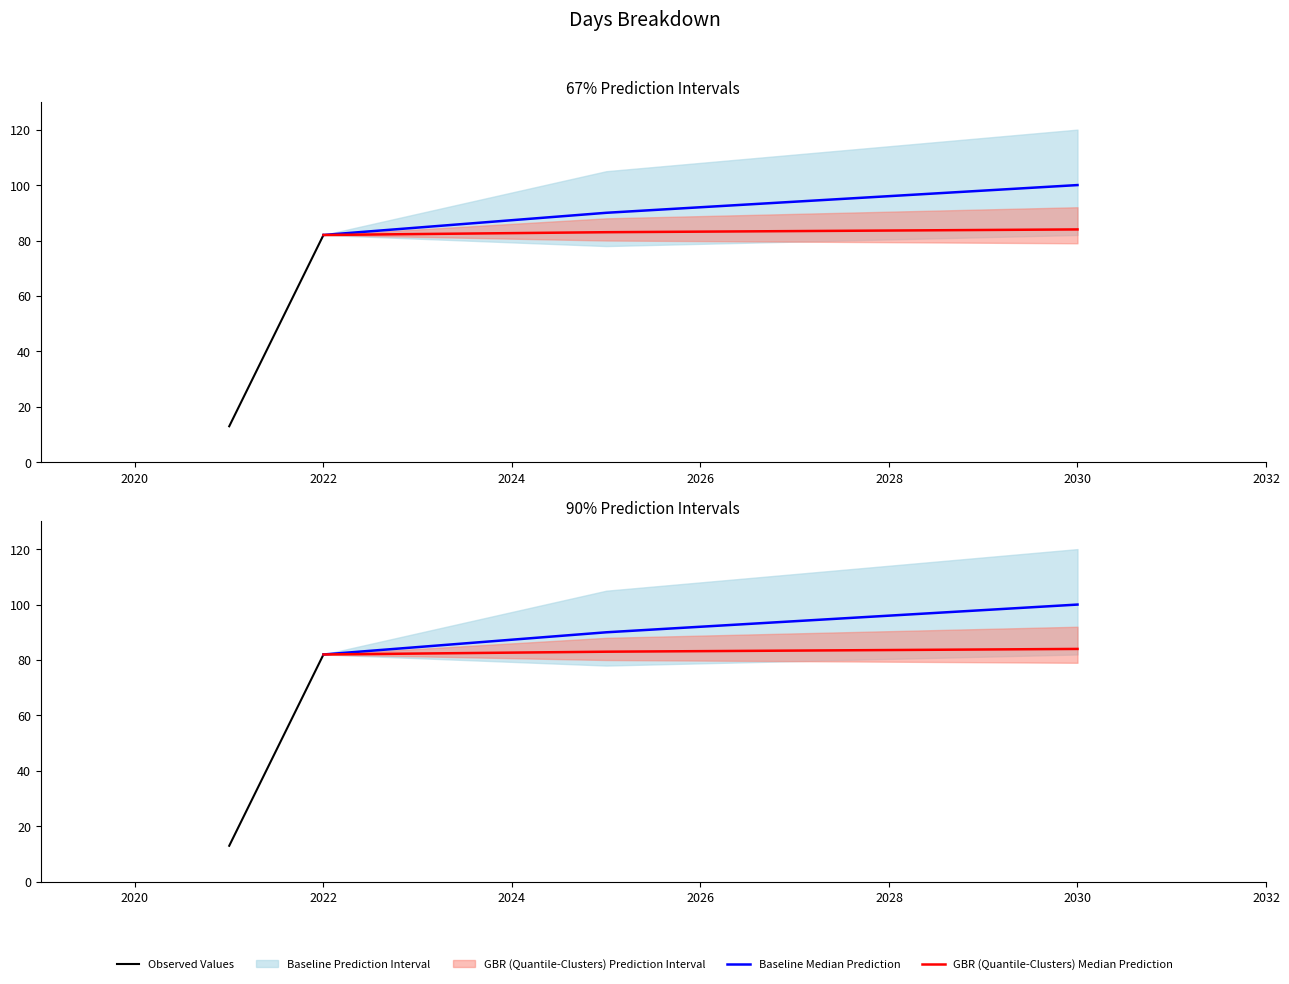

At which category is the sum across all series the highest?

2022